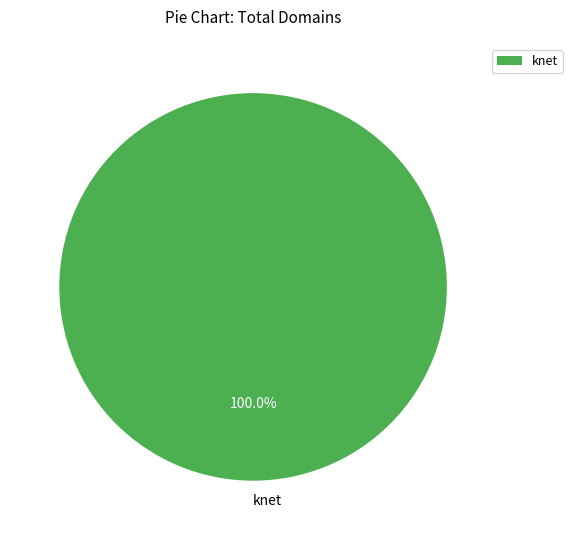

Does knet represent more than half of the total?

Yes